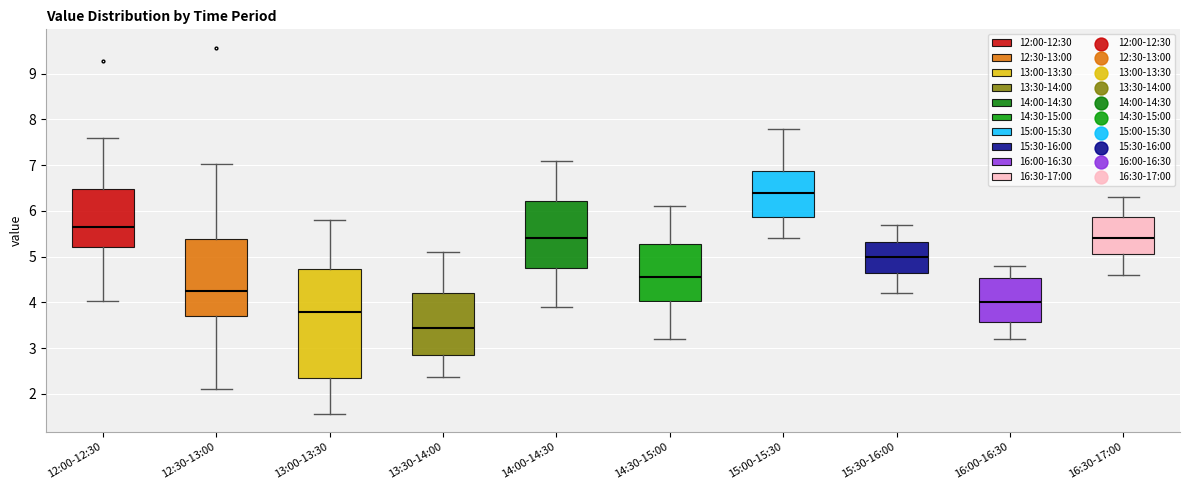

Where is the upper edge of the box for 15:30-16:00 on the y-axis? The values are not printed on the chart, so give them approximately, as read against the axis.

5.3